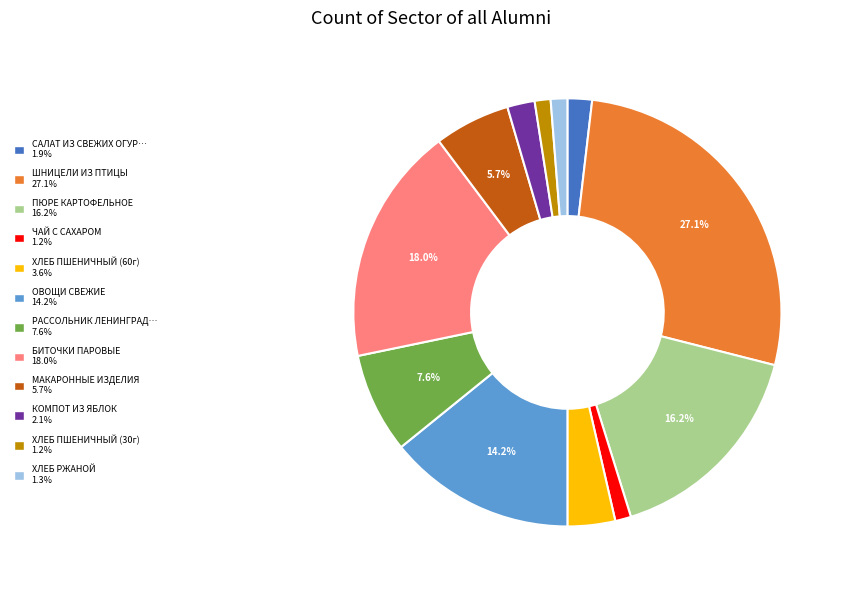

Does any single category account for the majority?

No